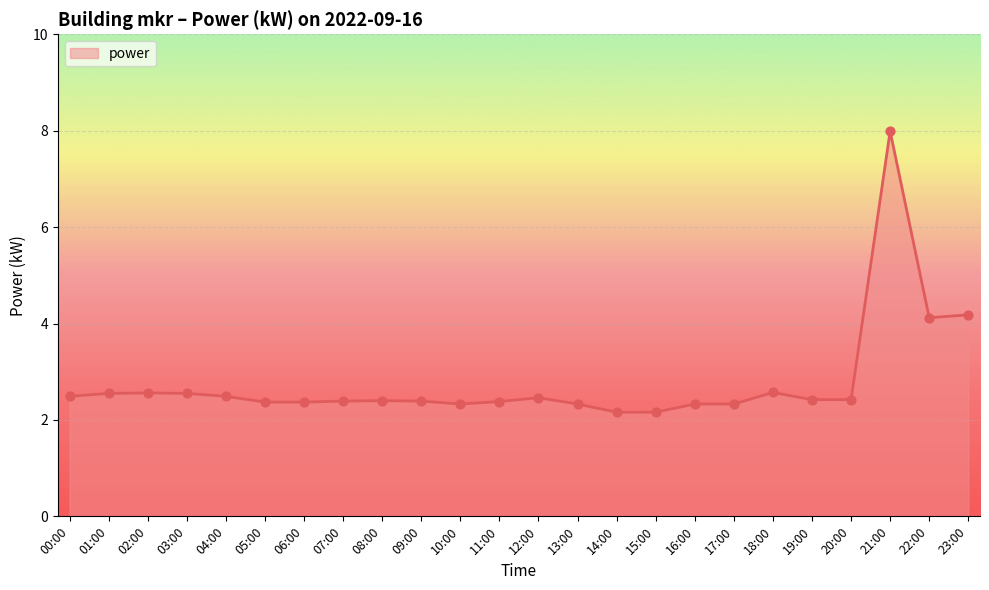

What is the change in value from 19:00 to 21:00?

+5.6